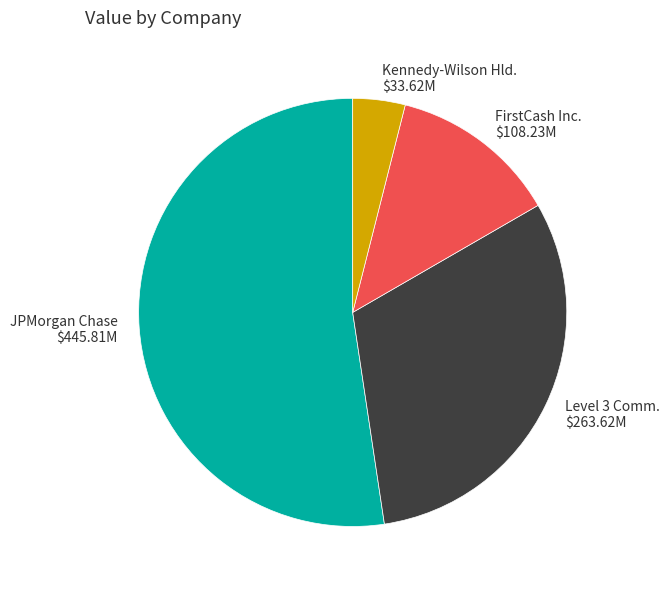

Combined, do FirstCash Inc. and Kennedy-Wilson Hld. account for over 50%?

No